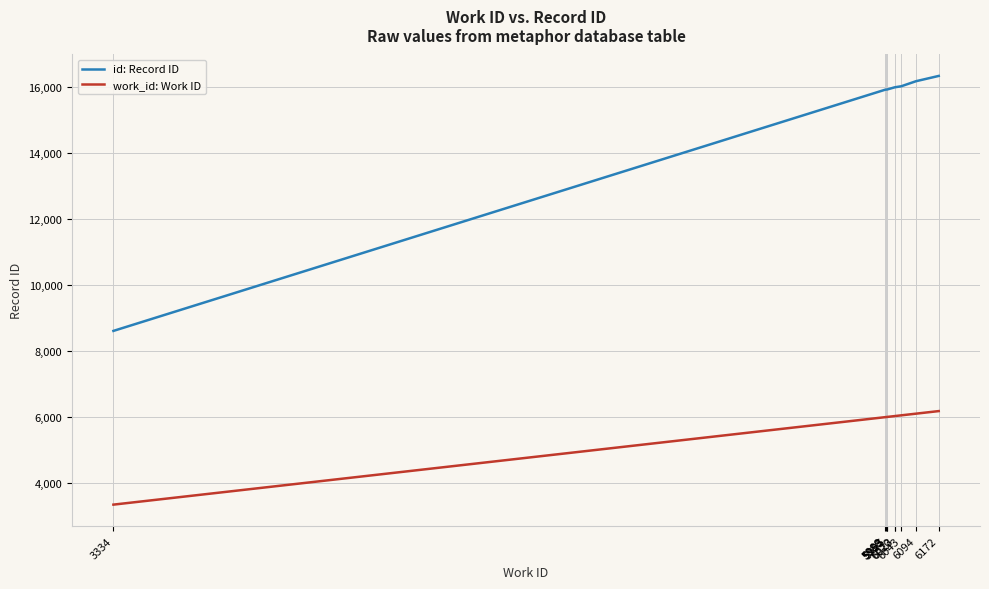

Is it true that work_id: Work ID equals 8621 at 5995?

False